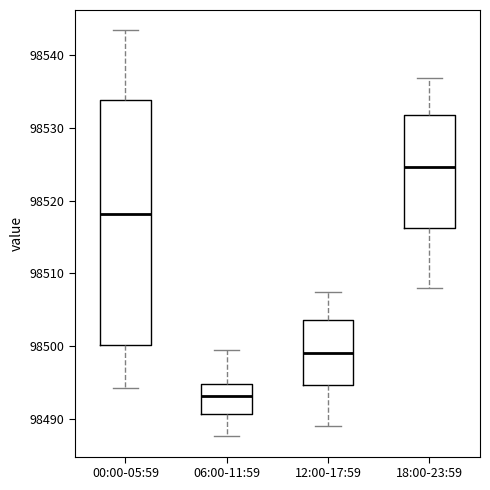

Reading left to right, read every box against the y-axis: the position of its median line, the range the box covers, and the ends of its whiskers. The values are not printed on the chart, so give them approximately, as read against the axis.

00:00-05:59: median 98518, box 98500 to 98534, whiskers 98494 to 98543
06:00-11:59: median 98493, box 98491 to 98495, whiskers 98488 to 98499
12:00-17:59: median 98499, box 98495 to 98504, whiskers 98489 to 98507
18:00-23:59: median 98525, box 98516 to 98532, whiskers 98508 to 98537